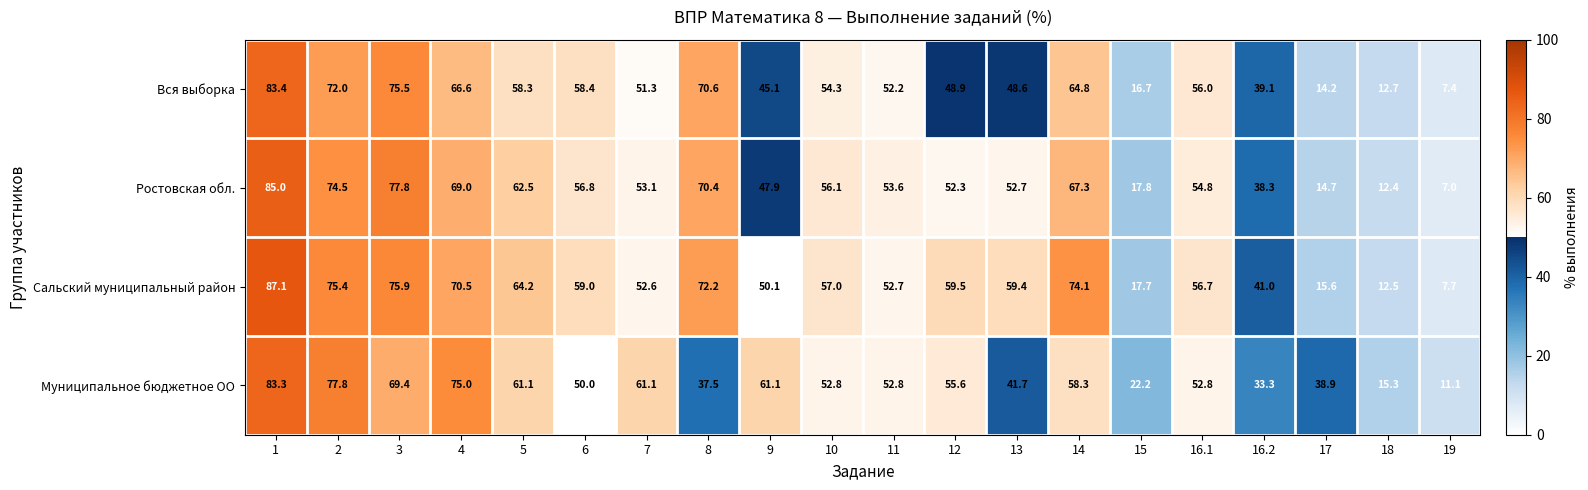

Rank the series by their average value, from highest to lowest.

Сальский муниципальный район, Ростовская обл., Муниципальное бюджетное ОО, Вся выборка